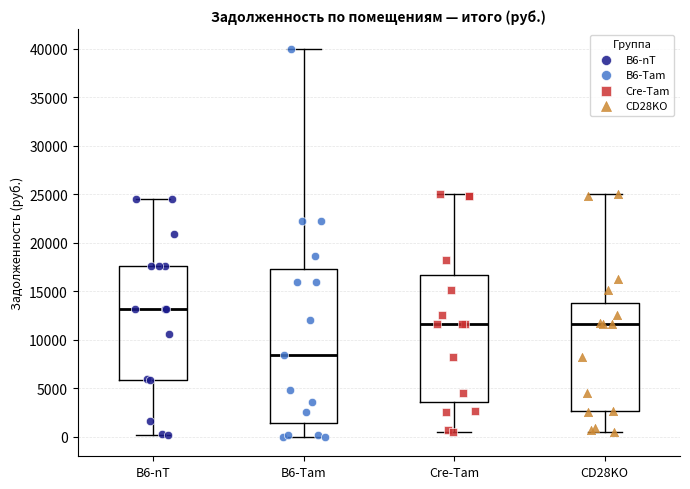

Which box has the lowest median line?

B6-Tam